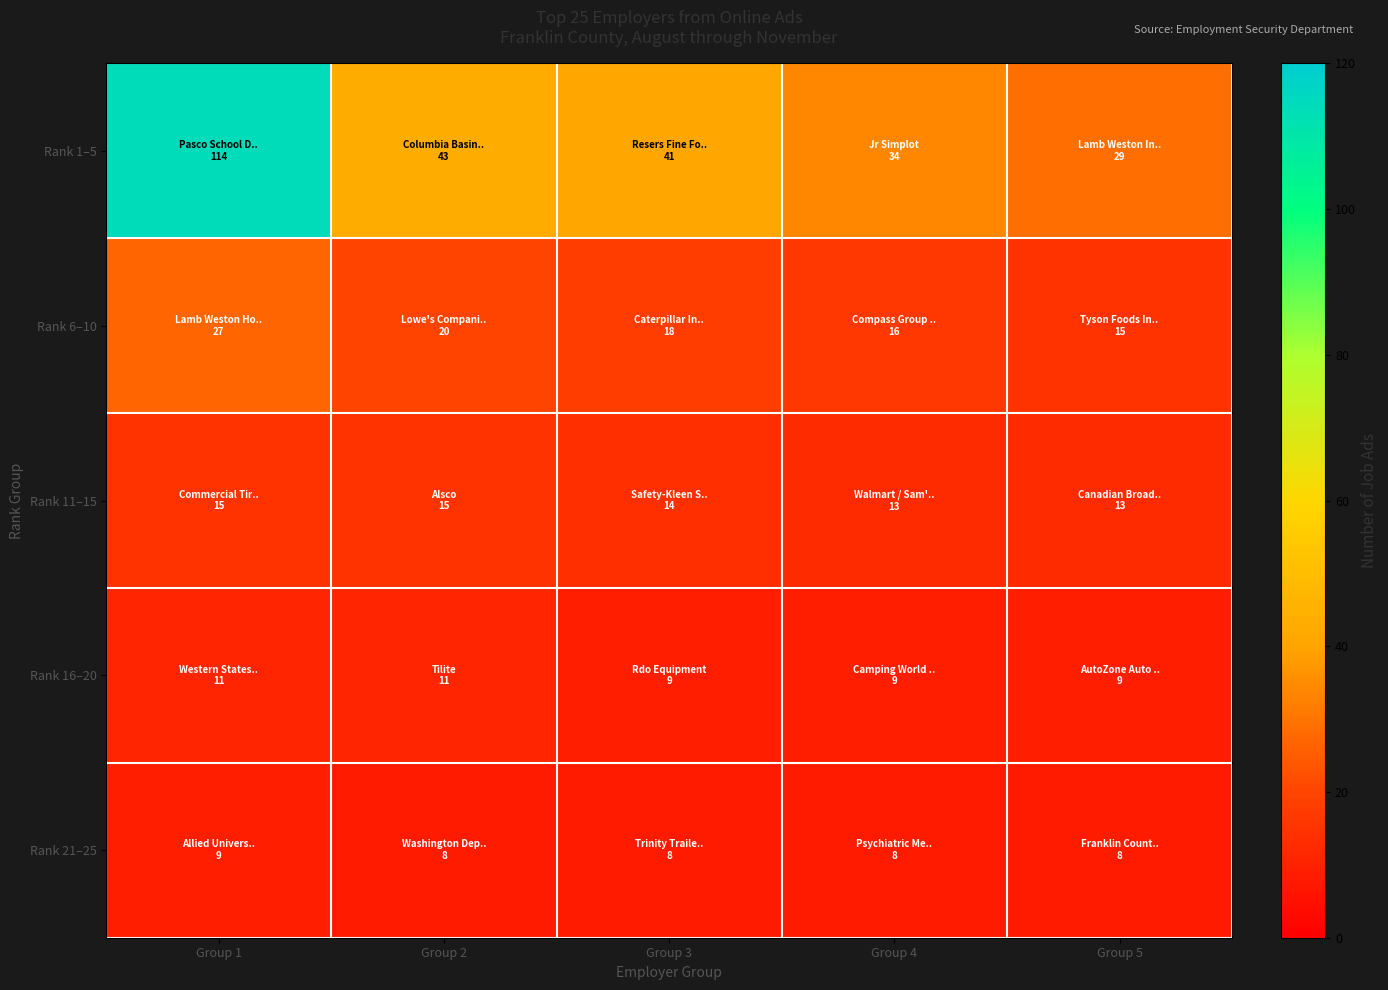

Reading left to right, list all the values displayed in this chart.

Rank 1–5: Group 1=114	Group 2=43	Group 3=41	Group 4=34	Group 5=29
Rank 6–10: Group 1=27	Group 2=20	Group 3=18	Group 4=16	Group 5=15
Rank 11–15: Group 1=15	Group 2=15	Group 3=14	Group 4=13	Group 5=13
Rank 16–20: Group 1=11	Group 2=11	Group 3=9	Group 4=9	Group 5=9
Rank 21–25: Group 1=9	Group 2=8	Group 3=8	Group 4=8	Group 5=8